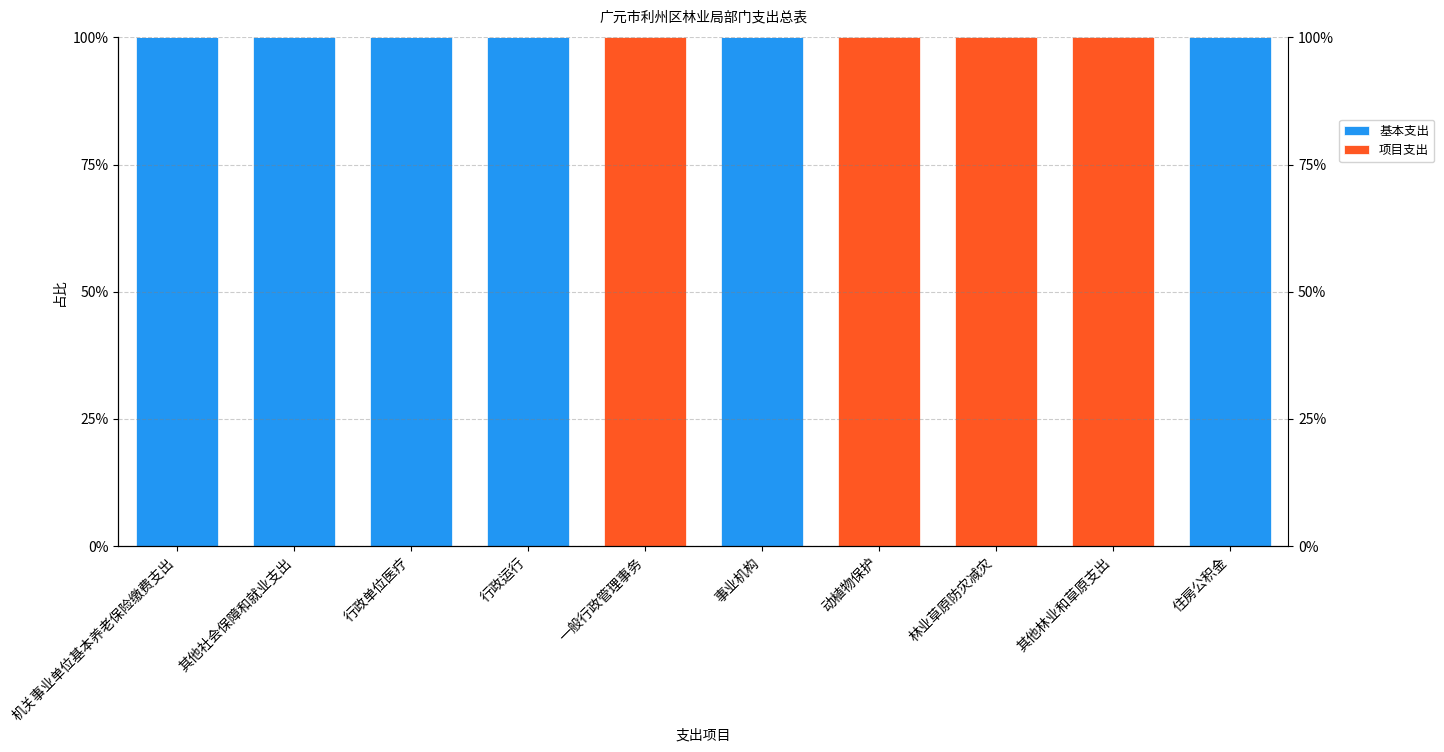

At which label does 项目支出 reach its minimum?

机关事业单位基本养老保险缴费支出